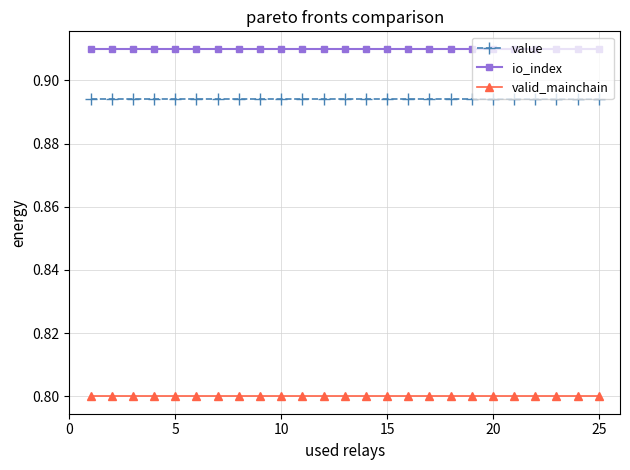

True or false: value and valid_mainchain intersect in this chart.

False